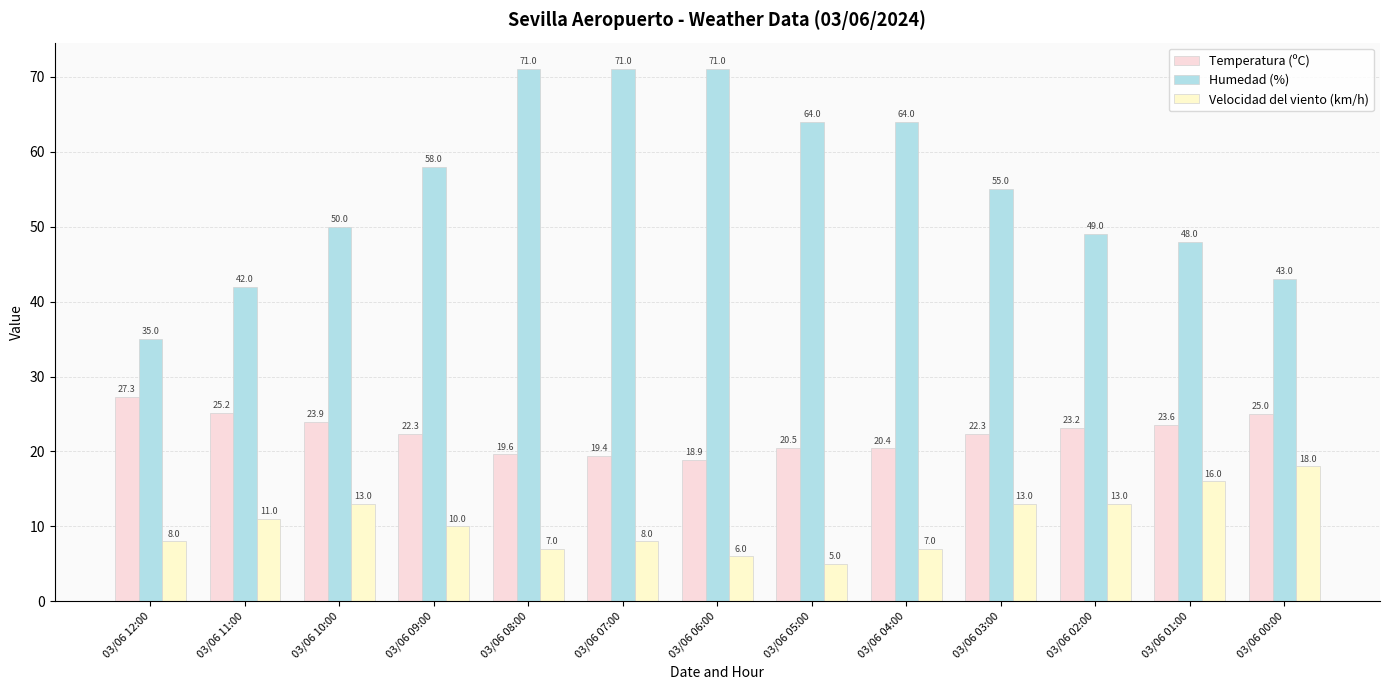

At 03/06 04:00, list the series in order from smallest to largest.

Velocidad del viento (km/h), Temperatura (ºC), Humedad (%)